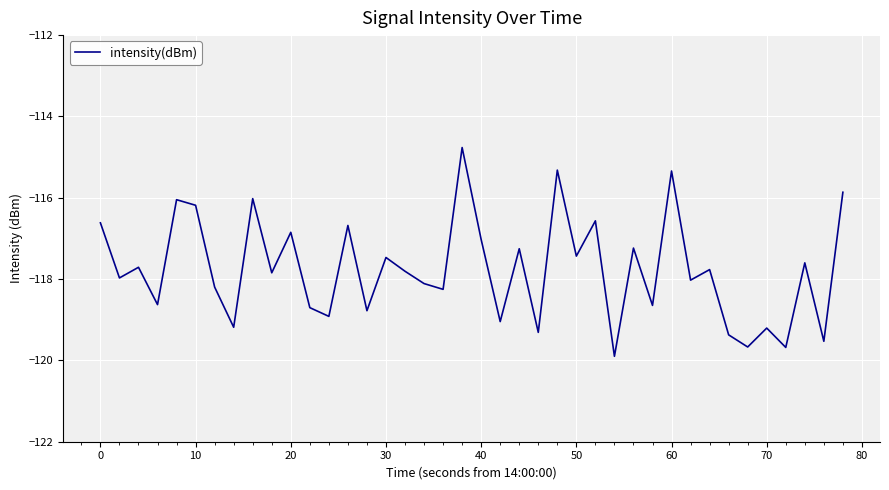

What is the greatest value displayed?

-114.8